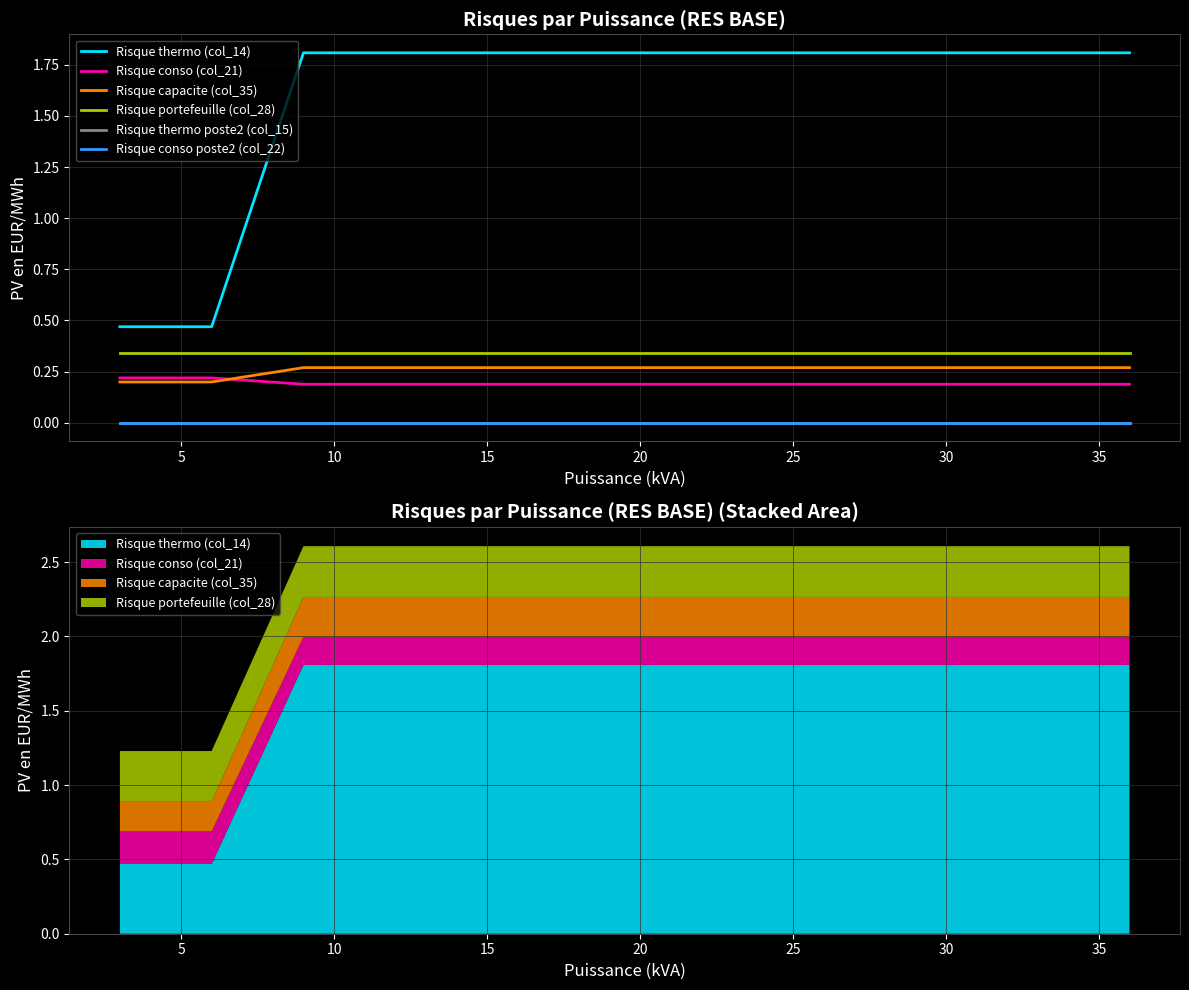

The value of Risque thermo (col_14) at 40 is 2.6. True or false?

False